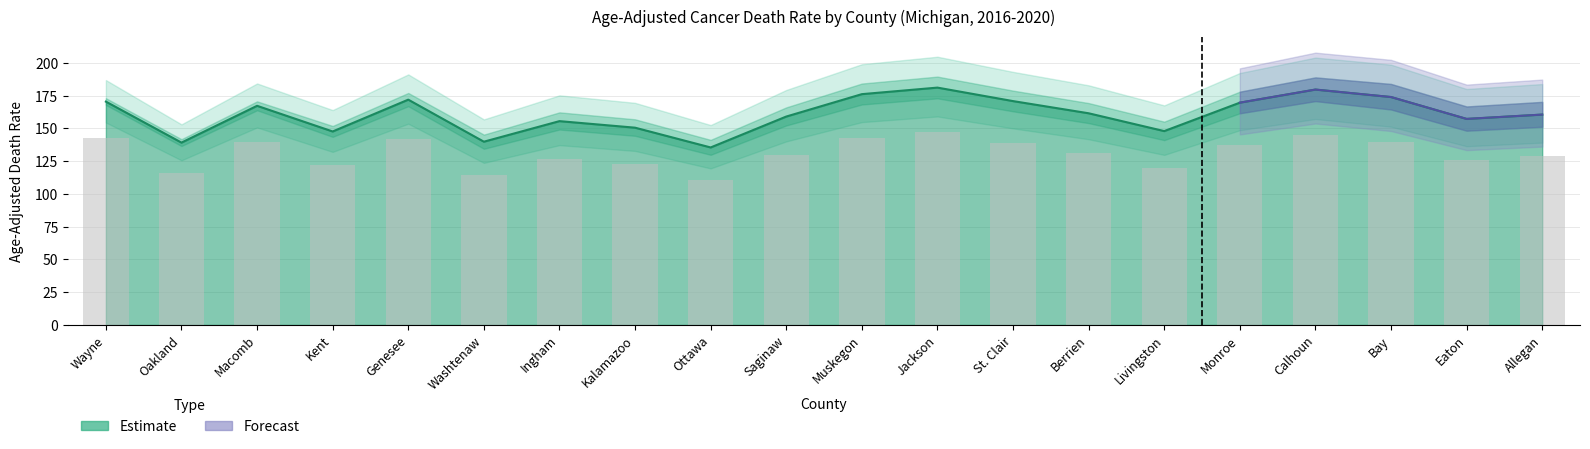

Is it true that Lower CI (Rate) equals 39.7 at Ingham?

False